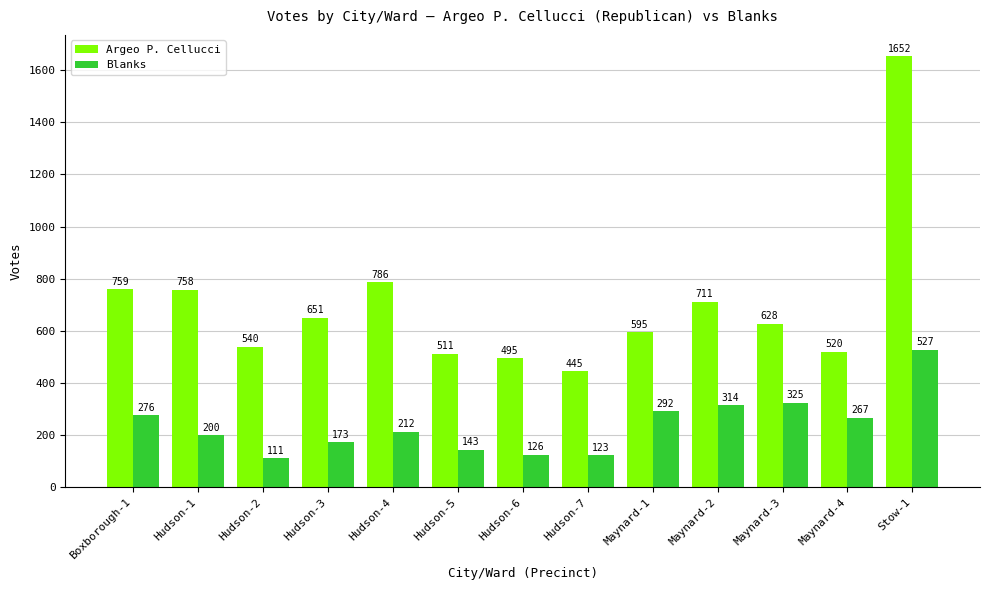

How many distinct data groups are displayed?

2